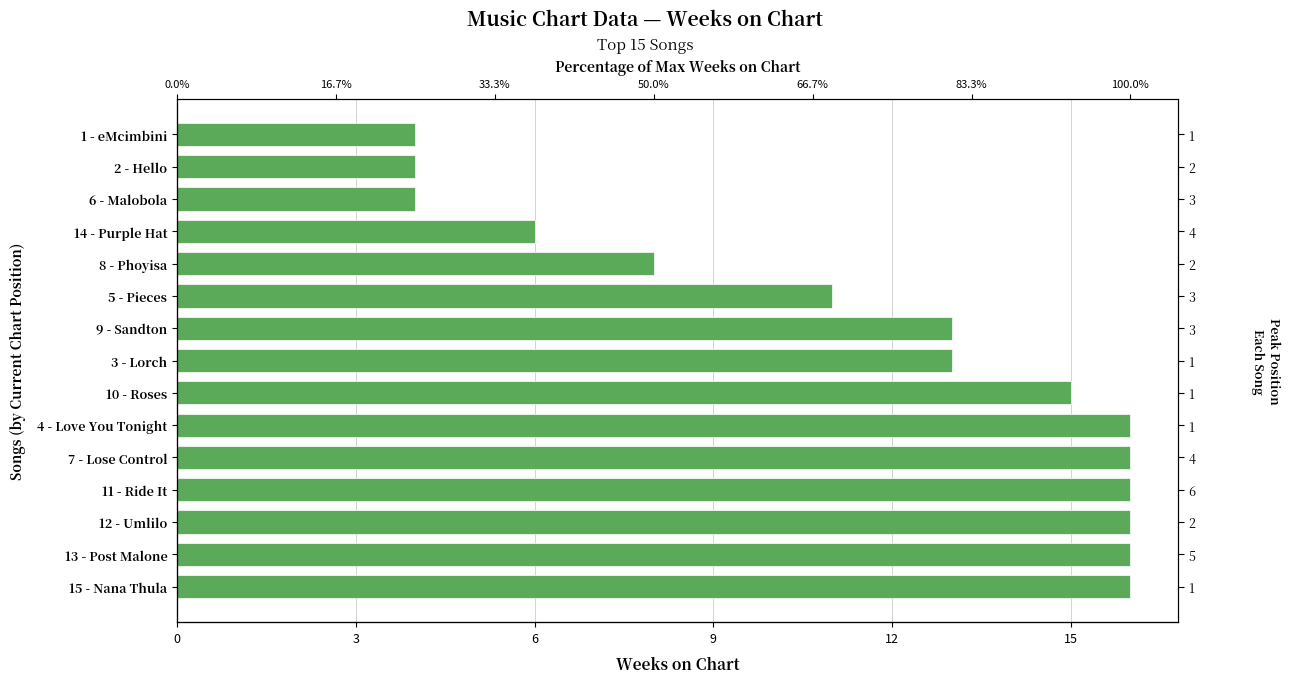

What is the minimum value shown in the chart?

4